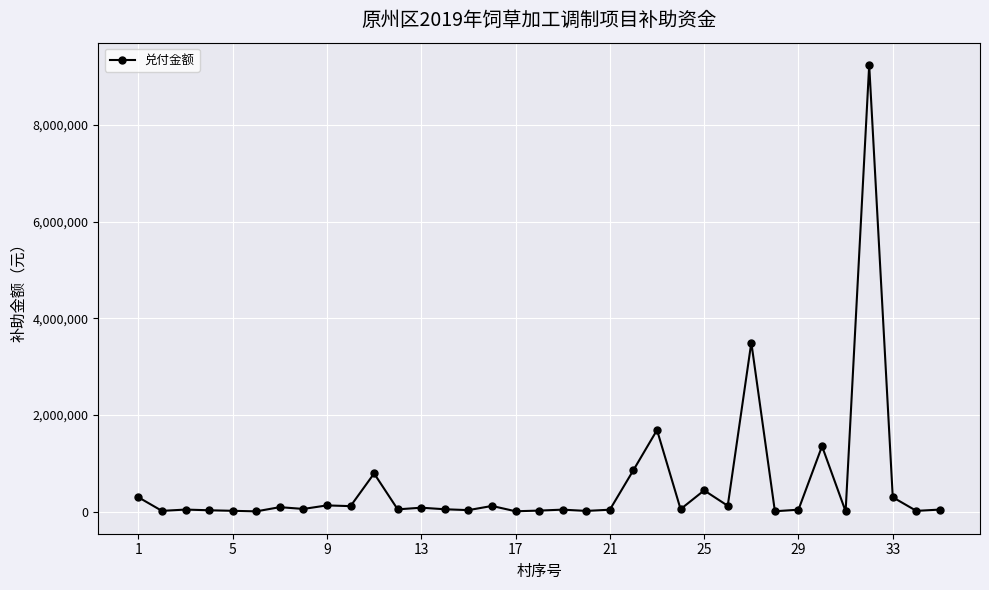

How many categories are shown in the chart?

35